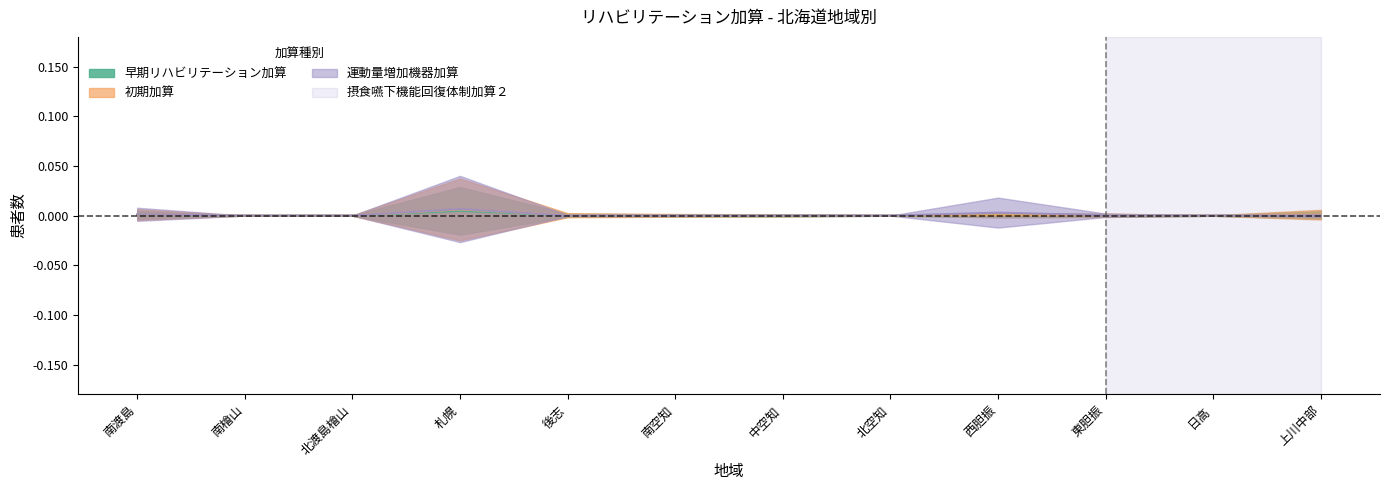

True or false: 初期加算 has a value of 0.0 at 西胆振.

False